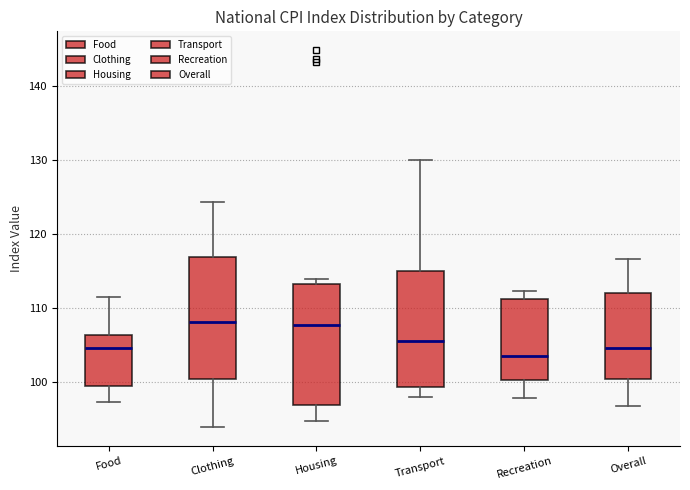

Reading left to right, read every box against the y-axis: the position of its median line, the range the box covers, and the ends of its whiskers. The values are not printed on the chart, so give them approximately, as read against the axis.

Food: median 105, box 99 to 106, whiskers 97 to 112
Clothing: median 108, box 100 to 117, whiskers 94 to 124
Housing: median 108, box 97 to 113, whiskers 95 to 114
Transport: median 106, box 99 to 115, whiskers 98 to 130
Recreation: median 104, box 100 to 111, whiskers 98 to 112
Overall: median 105, box 100 to 112, whiskers 97 to 117